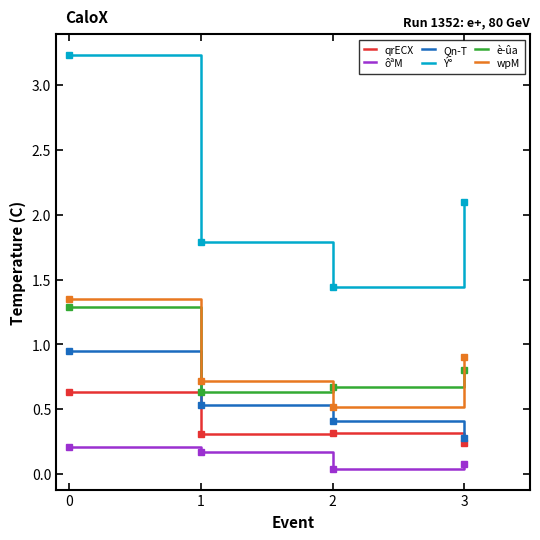

Read the Qn-T value at 3.

0.3